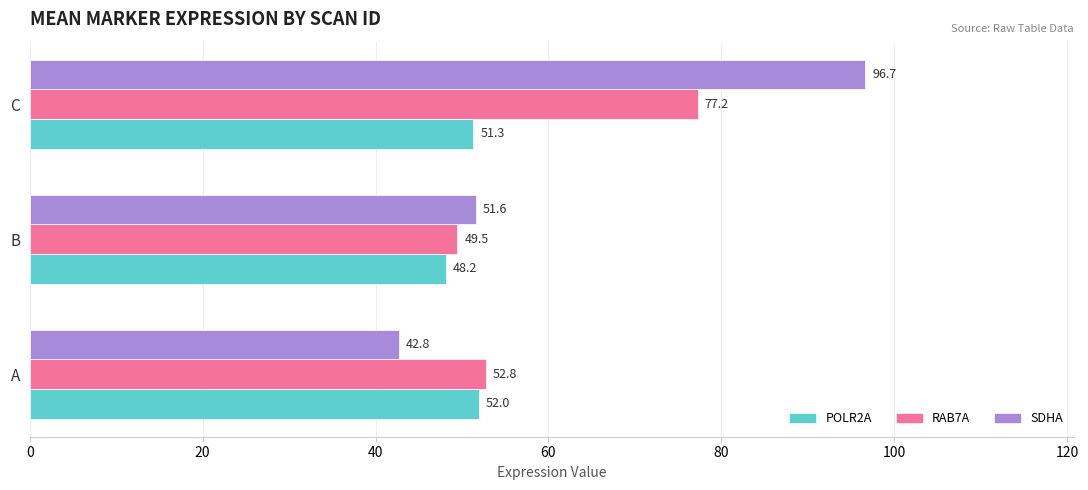

List the labels in order of RAB7A value, largest first.

C, A, B